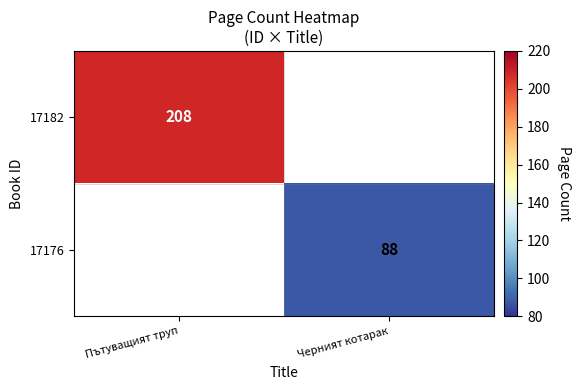

The 17182 series shows 328 at Пътуващият труп. True or false?

False